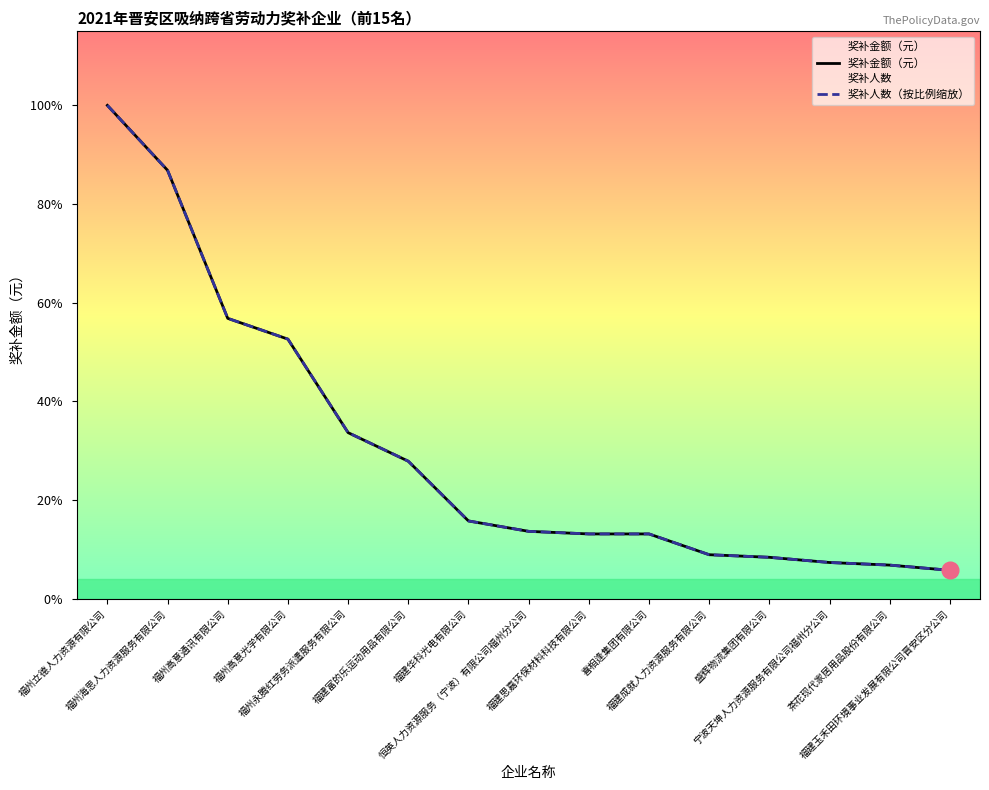

What is the difference between the 奖补人数（按比例缩放） values at 福州立德人力资源有限公司 and 福州永腾红劳务派遣服务有限公司?

38278.8